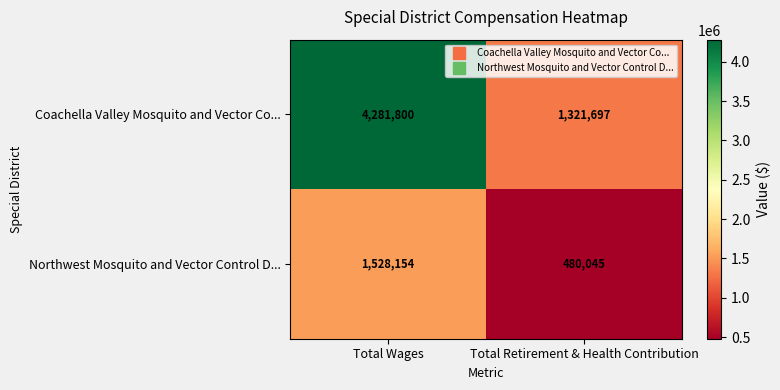

Reading left to right, list all the values displayed in this chart.

Coachella Valley Mosquito and Vector Co...: 4281800	1321697
Northwest Mosquito and Vector Control D...: 1528154	480045